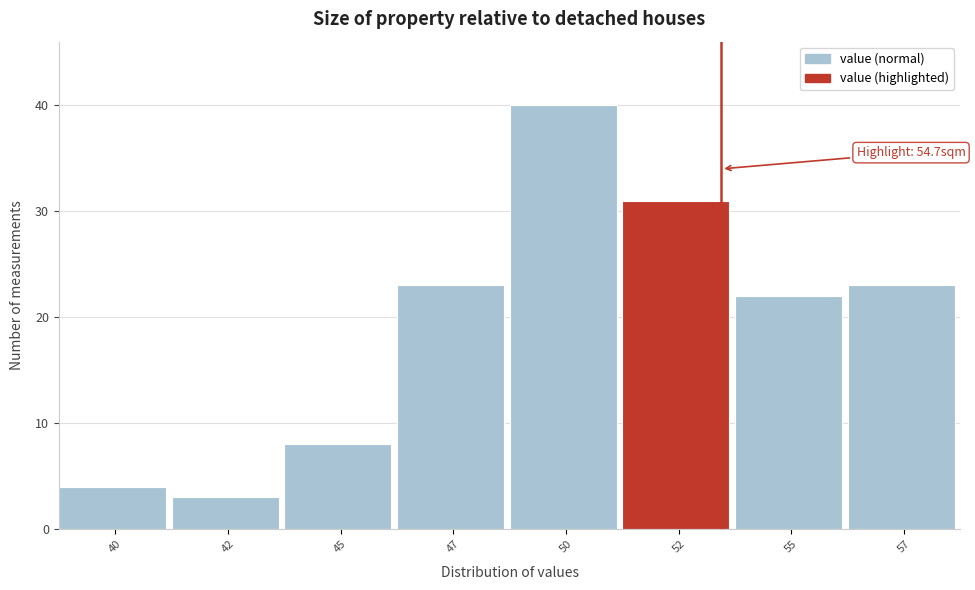

Reading left to right, list all the values displayed in this chart.

4	3	8	23	40	31	22	23